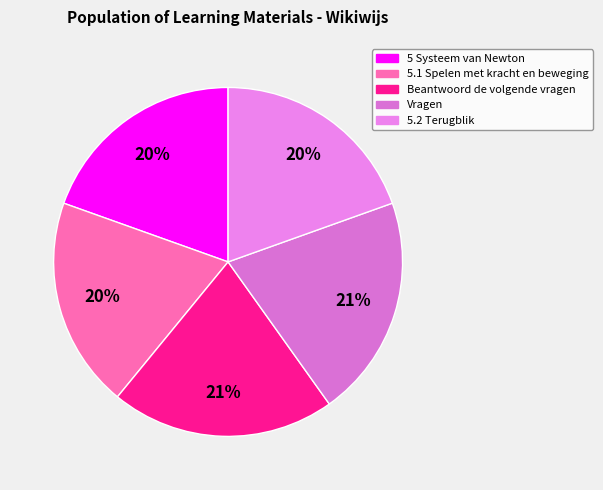

To the nearest percent, what percentage of the pie is 5.1 Spelen met kracht en beweging?

20%